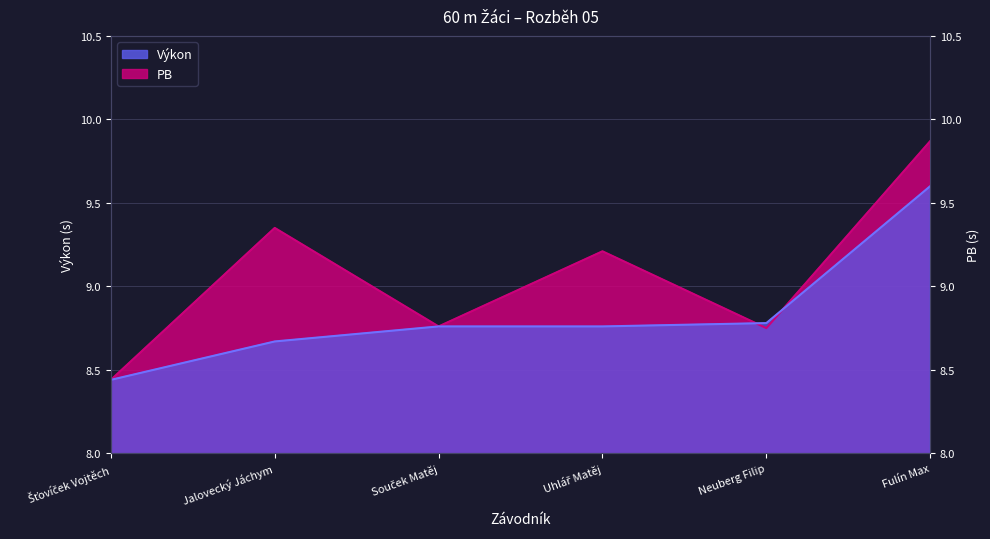

What is the sum of all Výkon values?

53.0